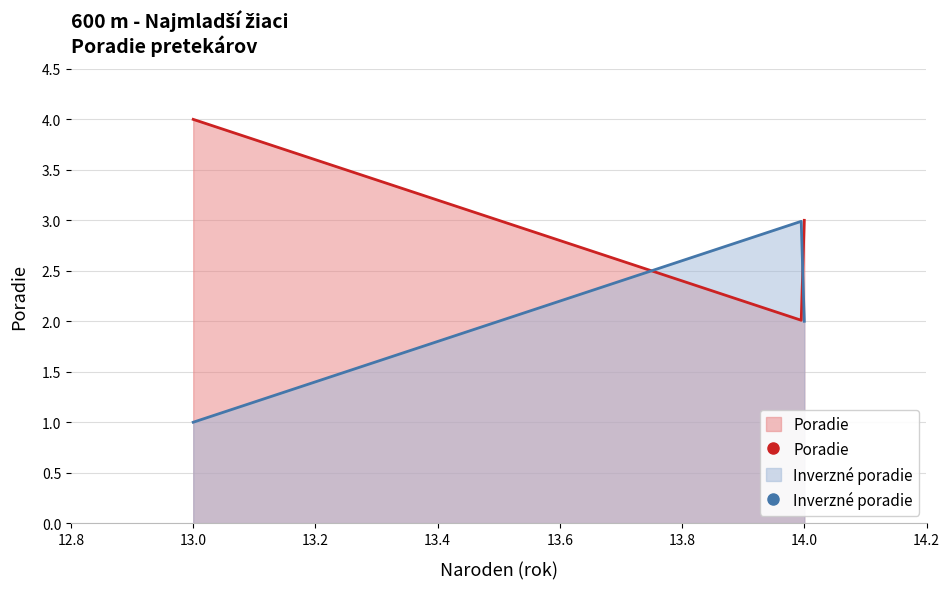

How many data points are less than 3?

2